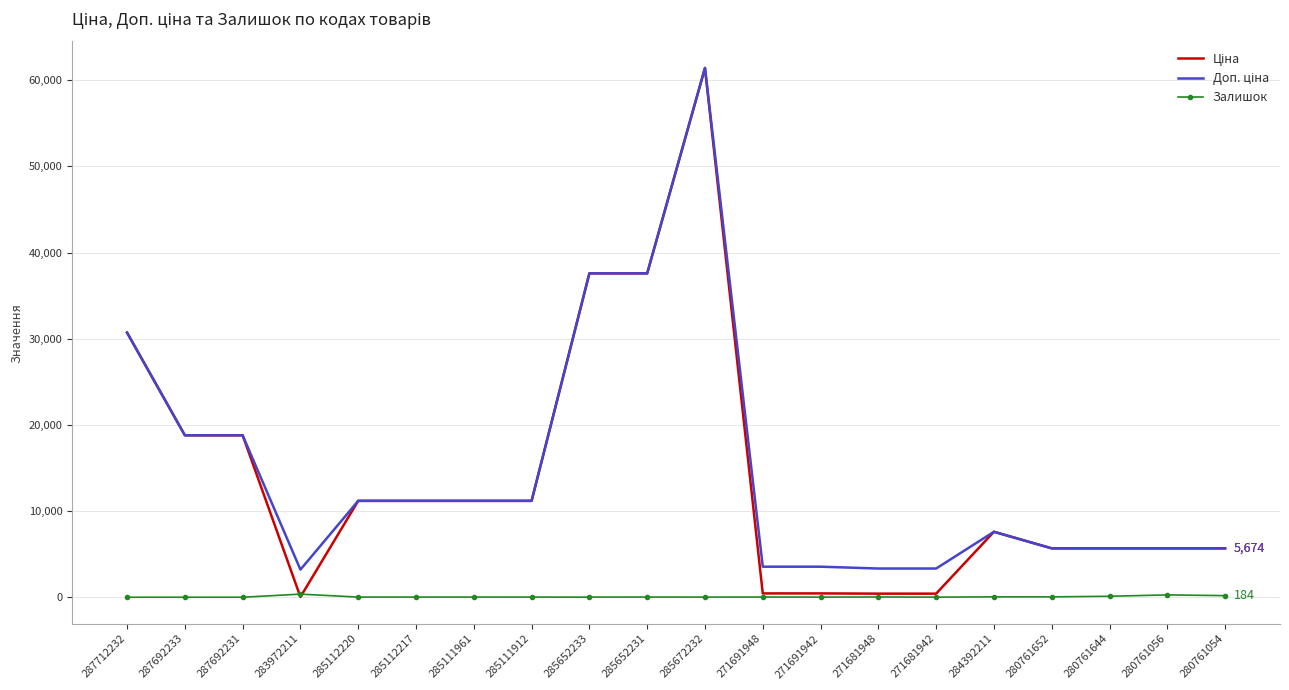

At which category is the sum across all series the highest?

285672232